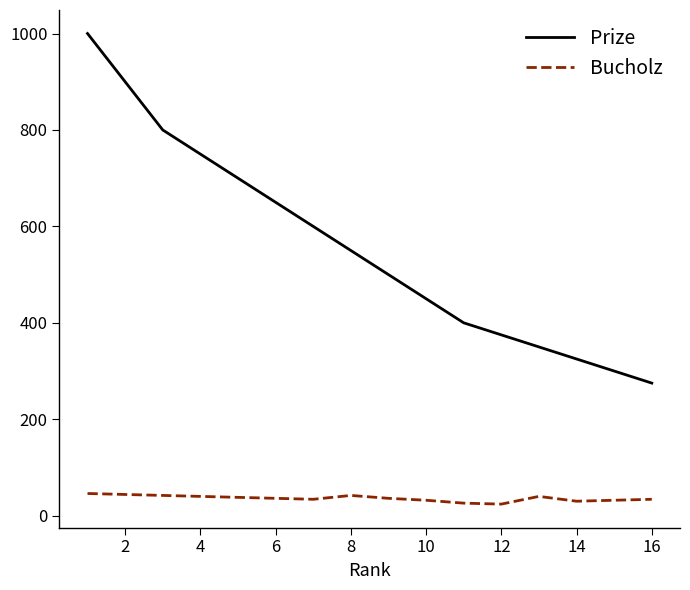

Which series has the largest range (max minus min)?

Prize